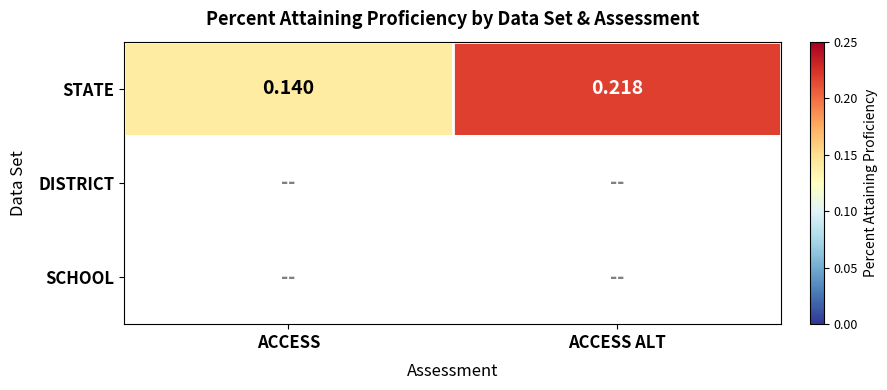

List the labels in order of STATE value, smallest first.

ACCESS, ACCESS ALT